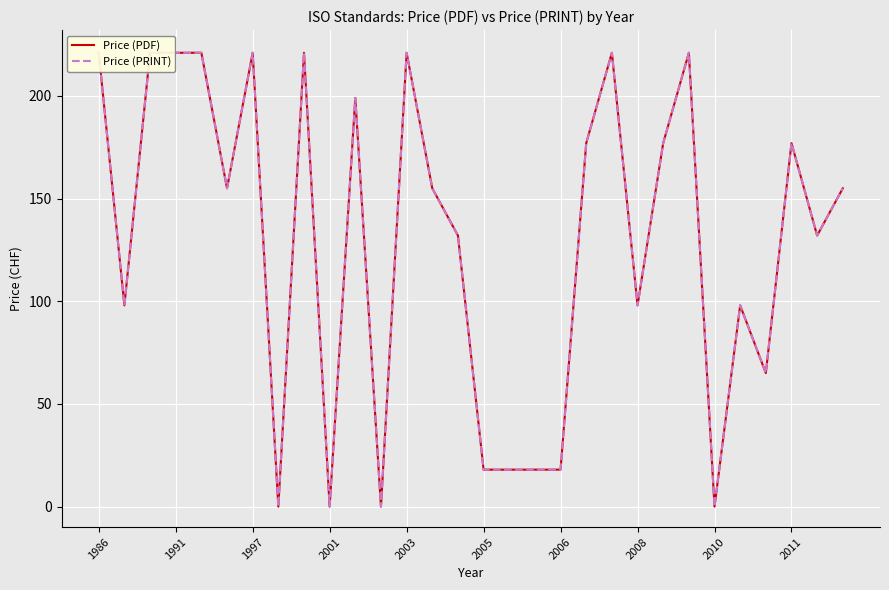

What is the approximate value of Price (PDF) at 2006, to the nearest 5?

20